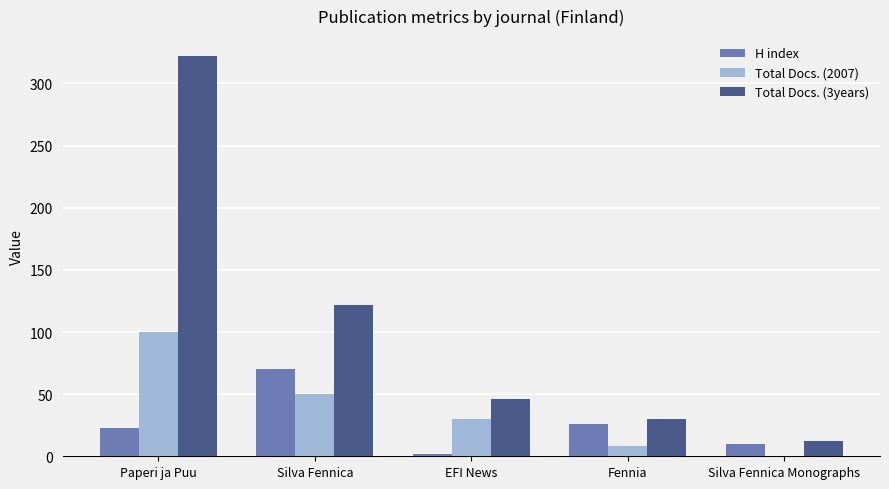

Which series has the largest range (max minus min)?

Total Docs. (3years)